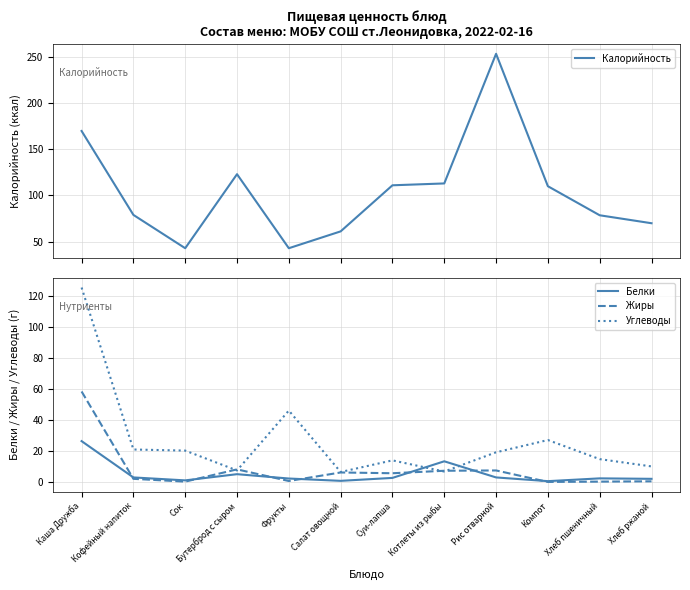

The value of Углеводы at Котлеты из рыбы is 6.7. True or false?

True